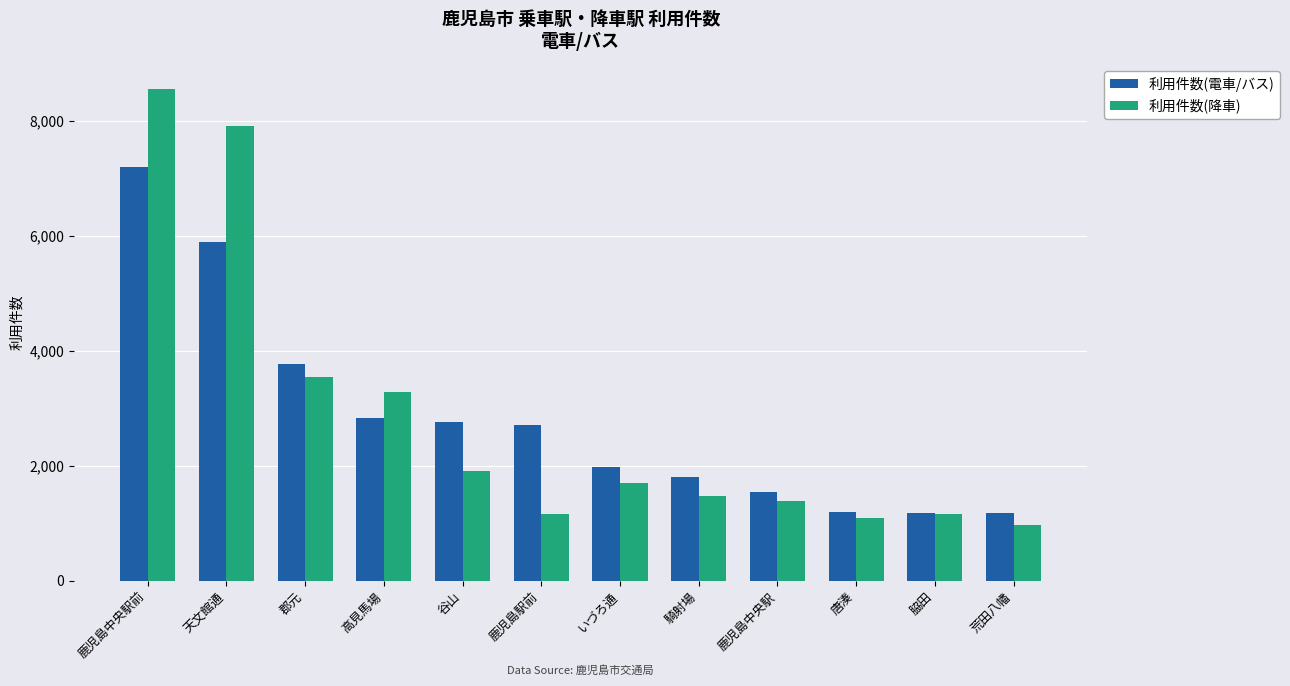

Rank the series at 鹿児島駅前 from lowest to highest value.

利用件数(降車), 利用件数(電車/バス)